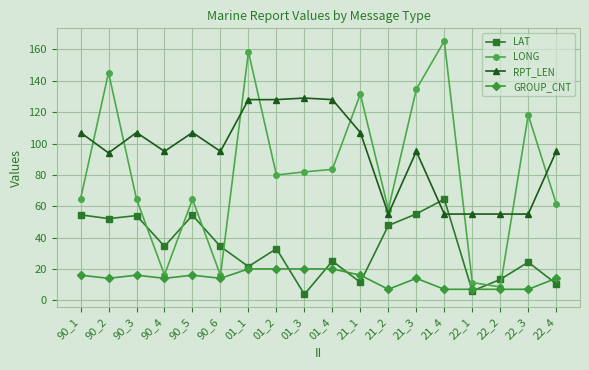

What is the label of the 15th point from the right?

90_4